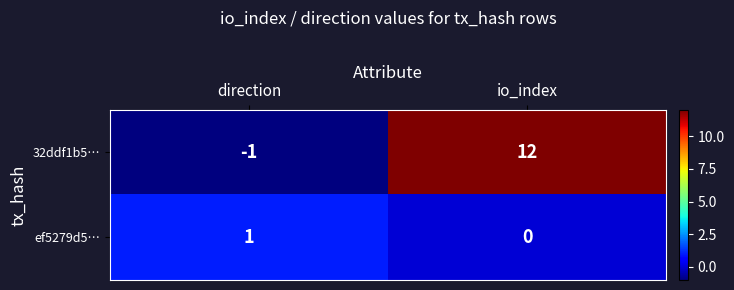

What is the spread (max minus min) of values at direction?

2